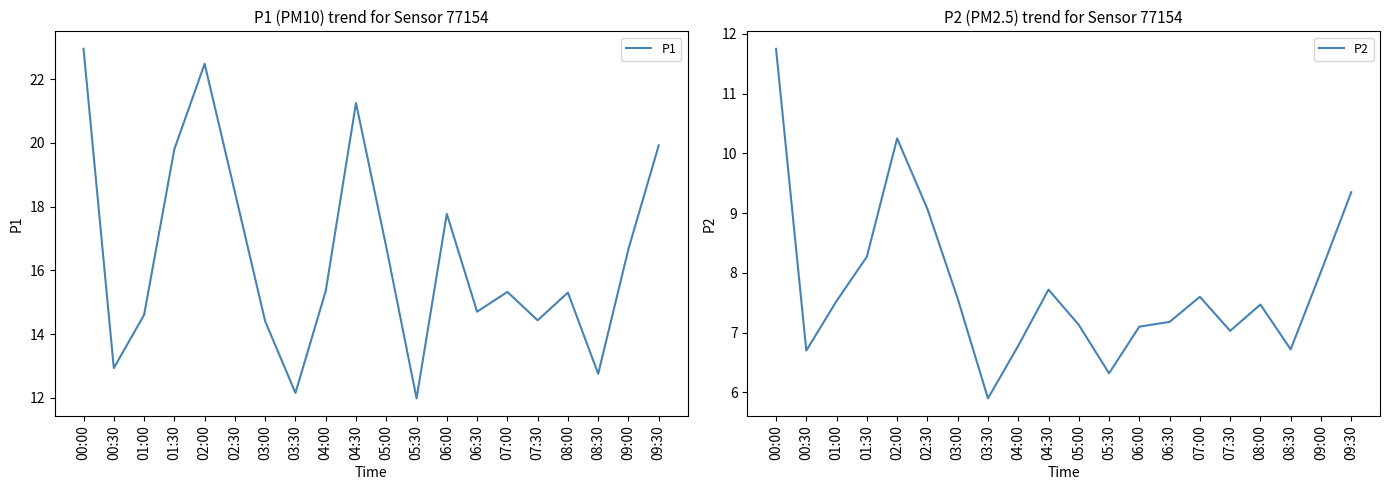

What position from the left is 02:30?

6